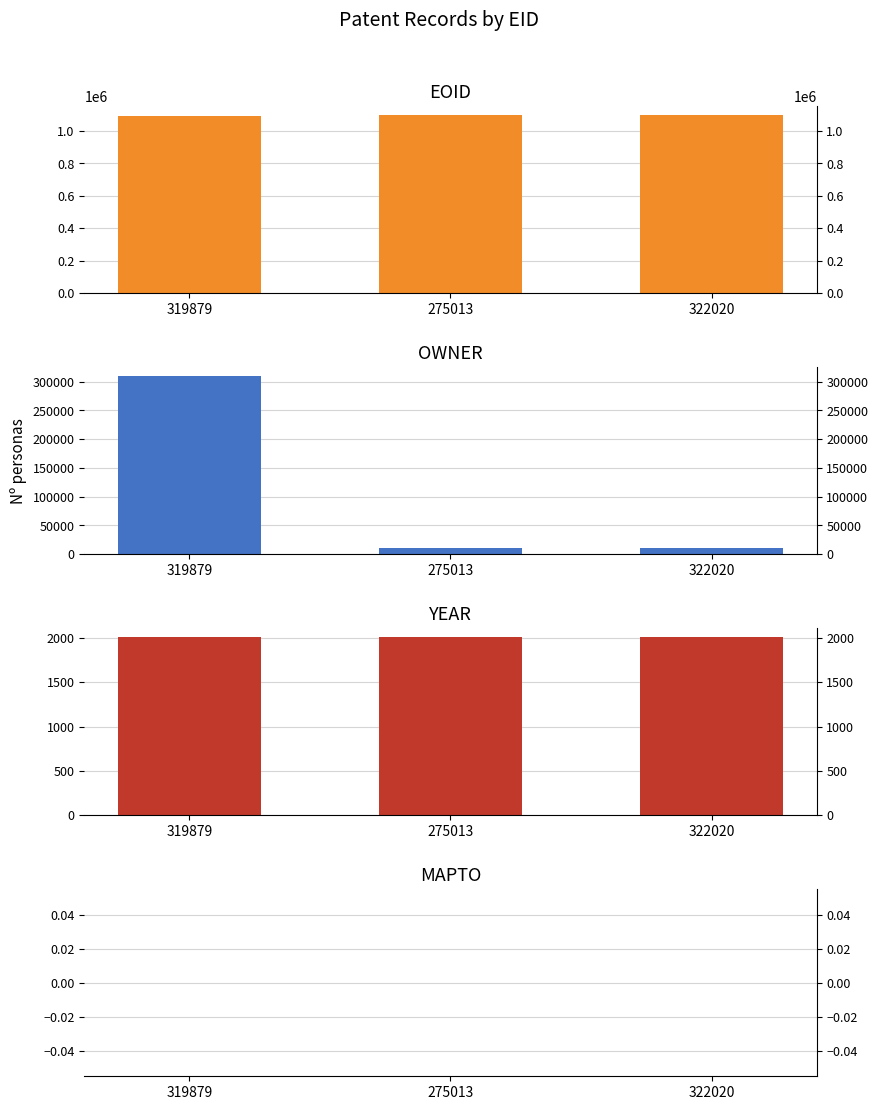

Which series has the largest total across all categories?

EOID